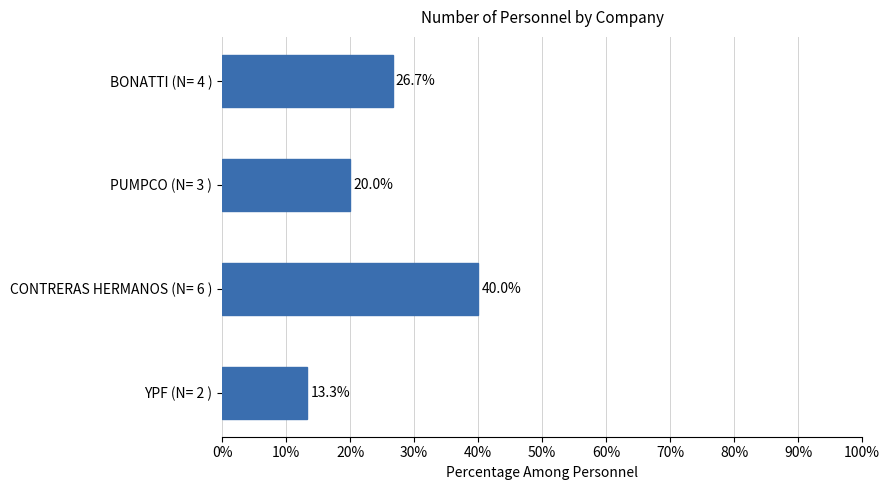

Does the chart contain stacked bars?

No